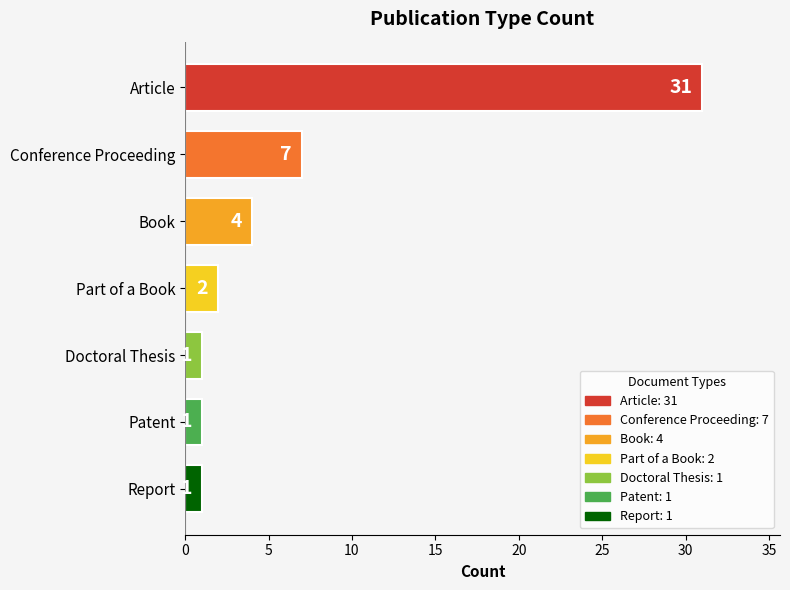

What is the change in value from Book to Report?

-3